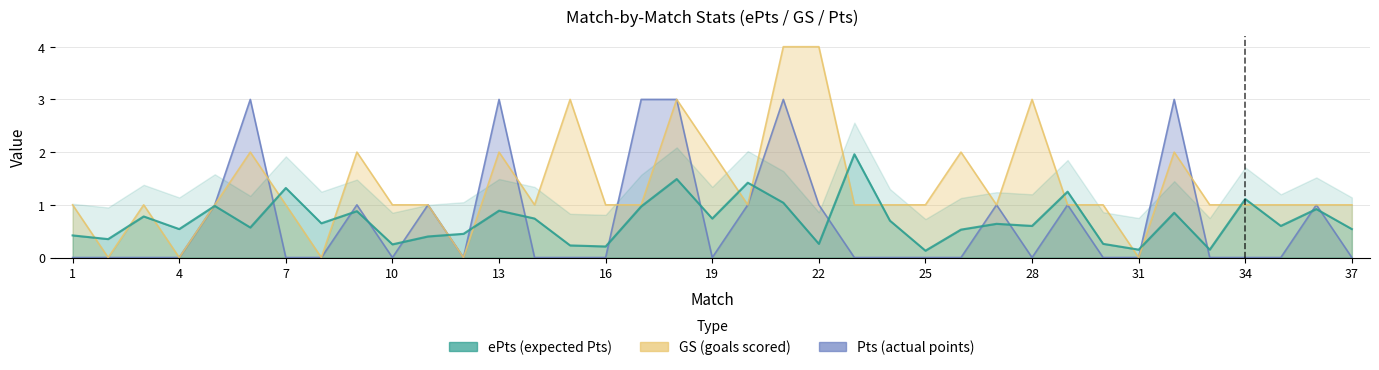

The value of ePts at 10 is 0.1. True or false?

False